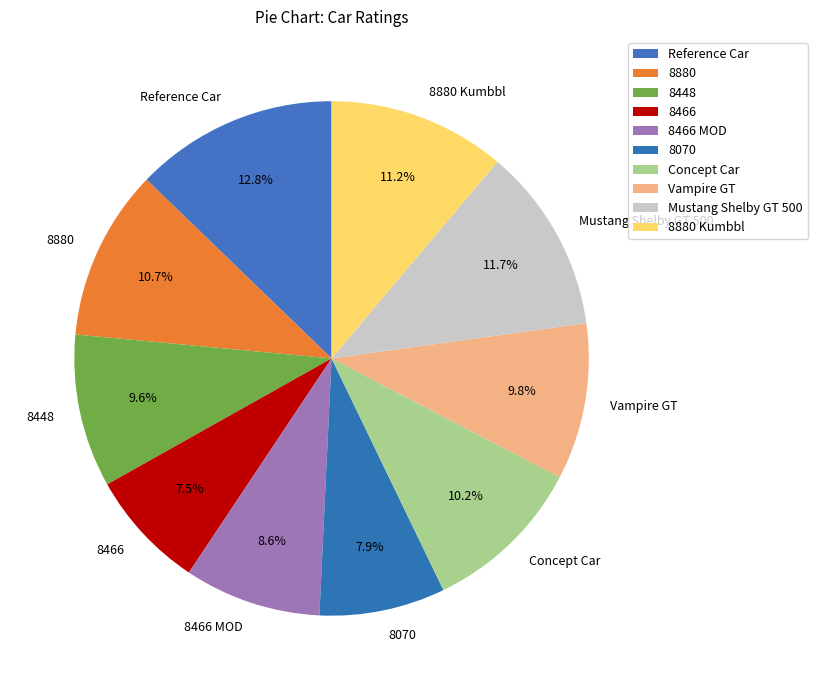

What is the ratio of the value at 8880 Kumbbl to the value at 8466 MOD?

1.3